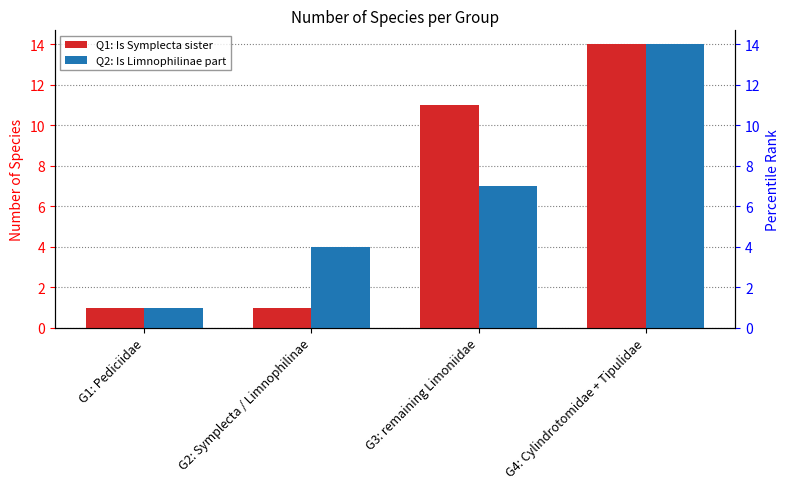

At how many categories does at least one series exceed 6?

2